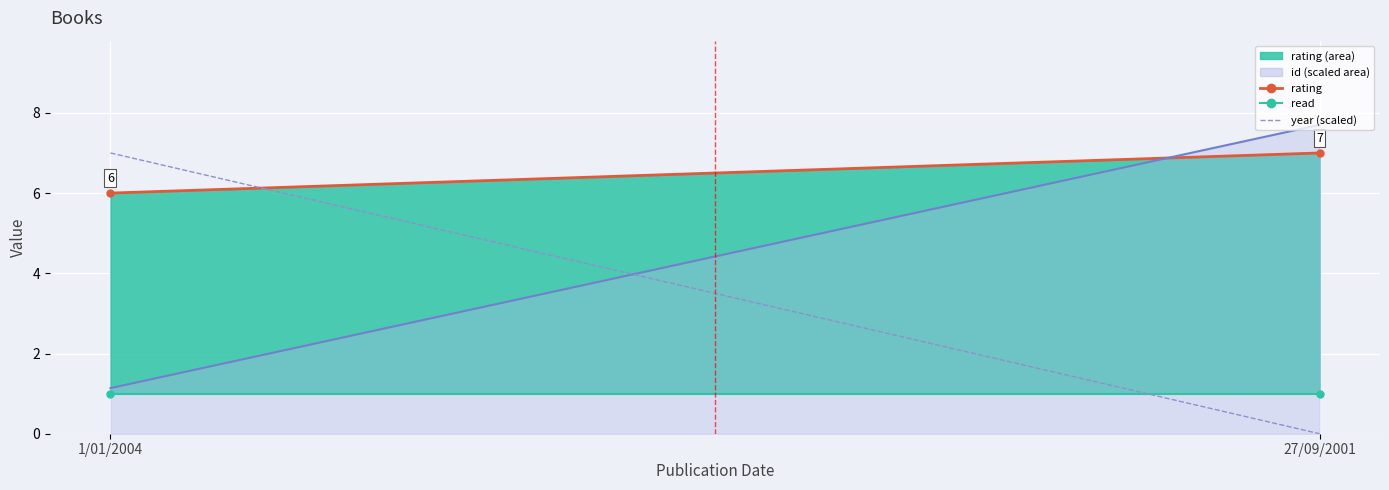

At which category is the sum across all series the highest?

27/09/2001